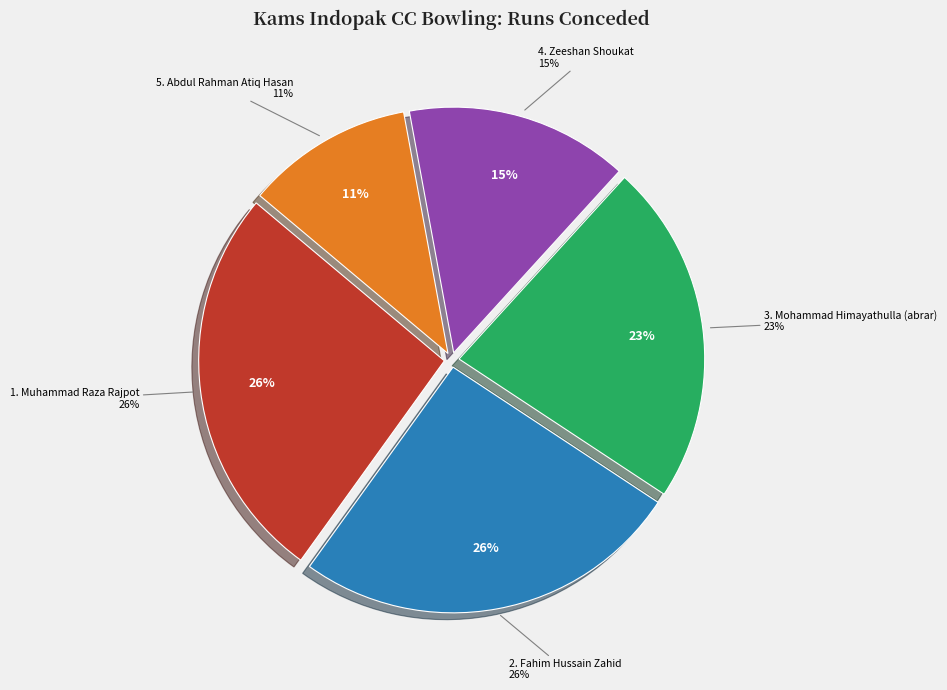

Count the number of slices in the pie.

5